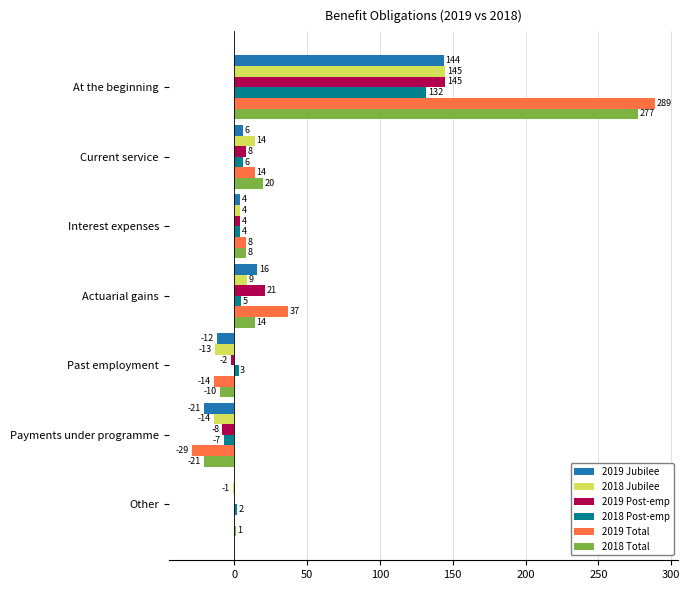

What is the sum of the 2018 Jubilee values at Other and At the beginning?

144